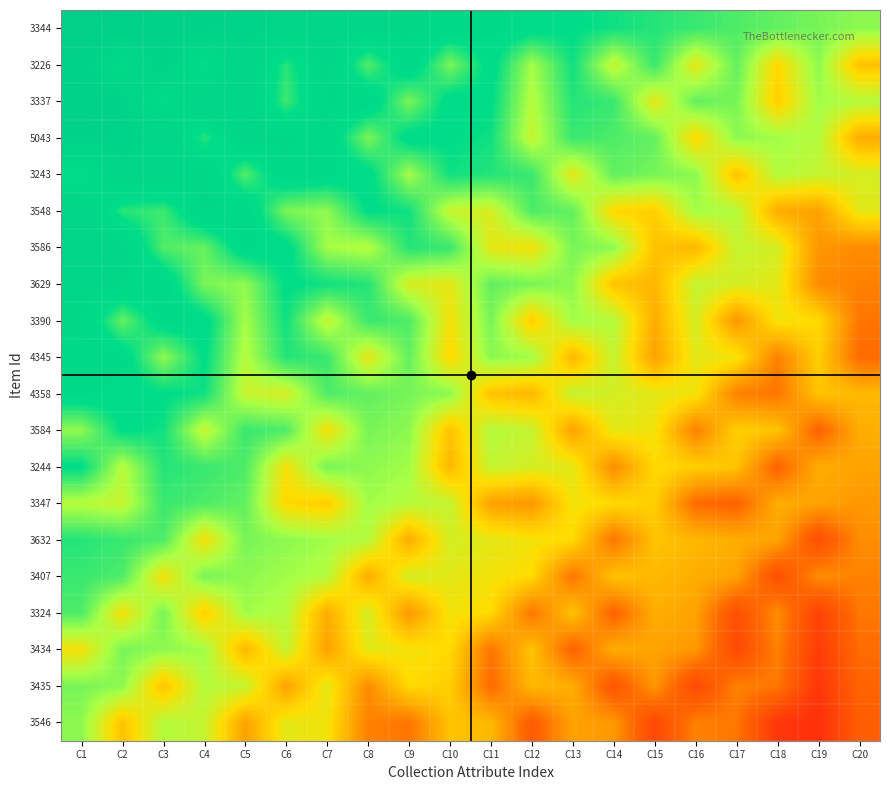

List the series in order of their peak value, highest first.

3344, 3226, 3337, 5043, 3243, 3548, 3586, 3629, 3390, 4345, 4358, 3584, 3244, 3632, 3347, 3407, 3324, 3434, 3435, 3546